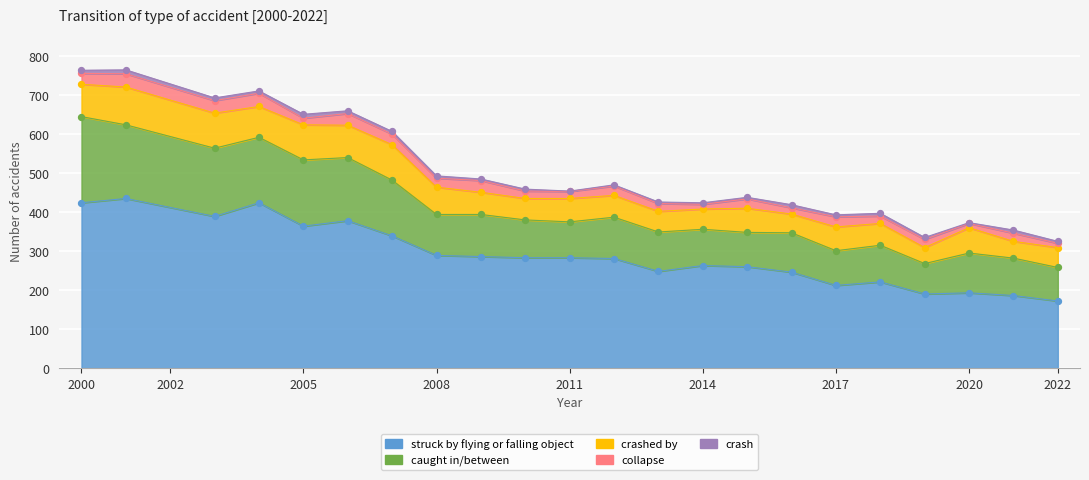

Which series contains the lowest Y value?

crash